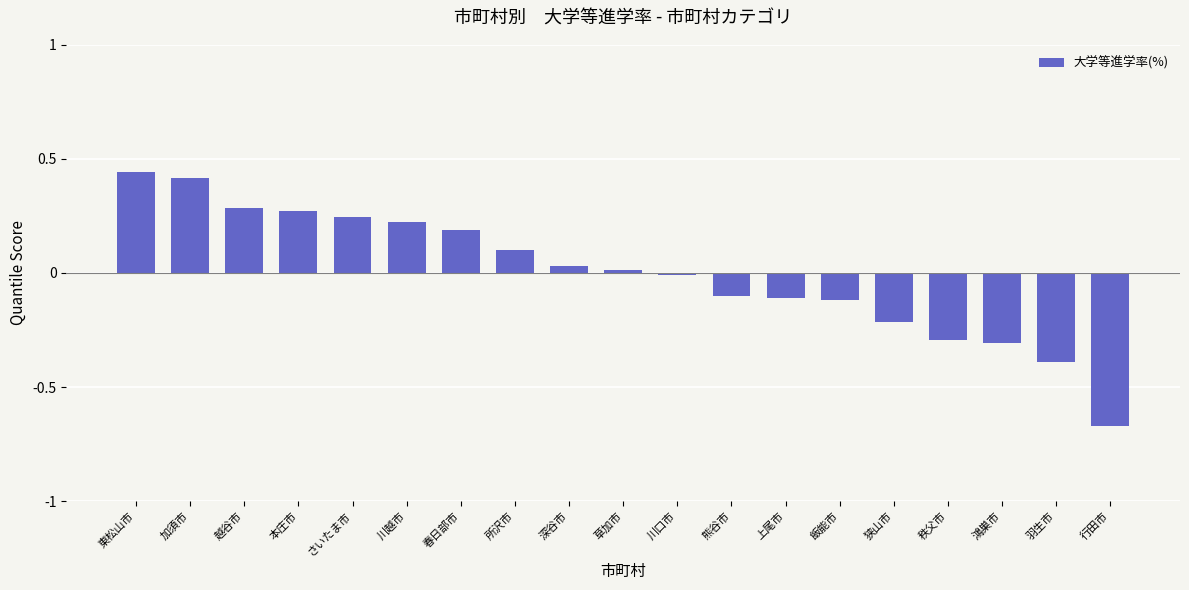

Is it true that the value at 秩父市 is -0.3?

True